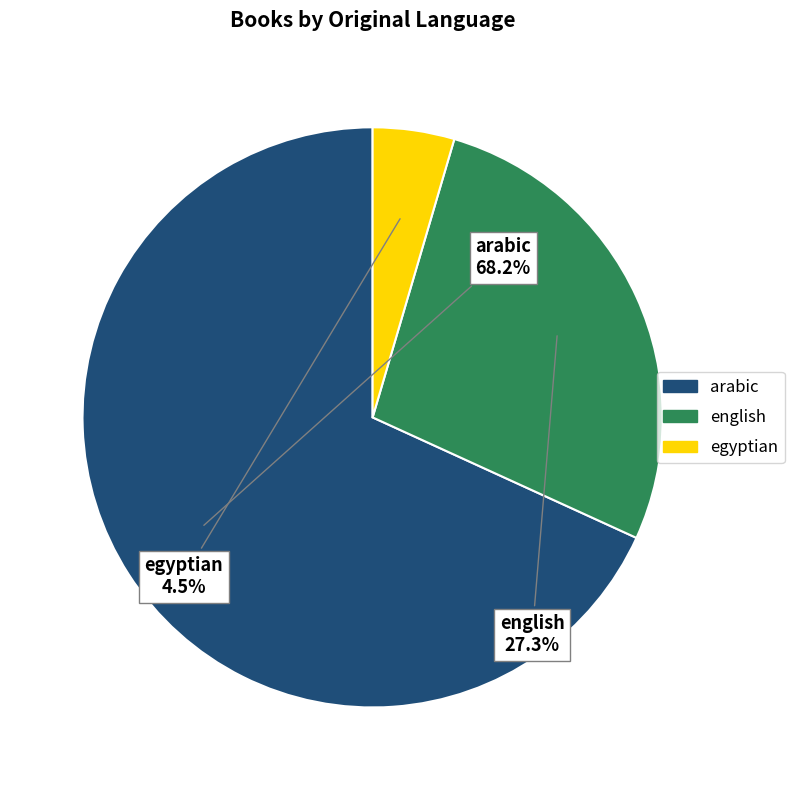

How many slices are in this pie chart?

3